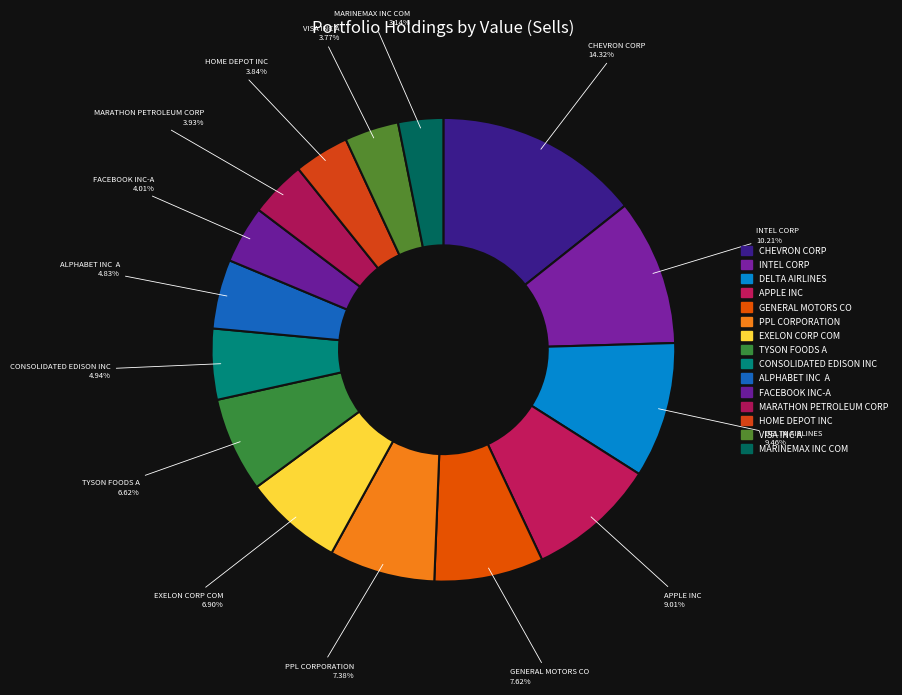

Which slice is the largest?

CHEVRON CORP